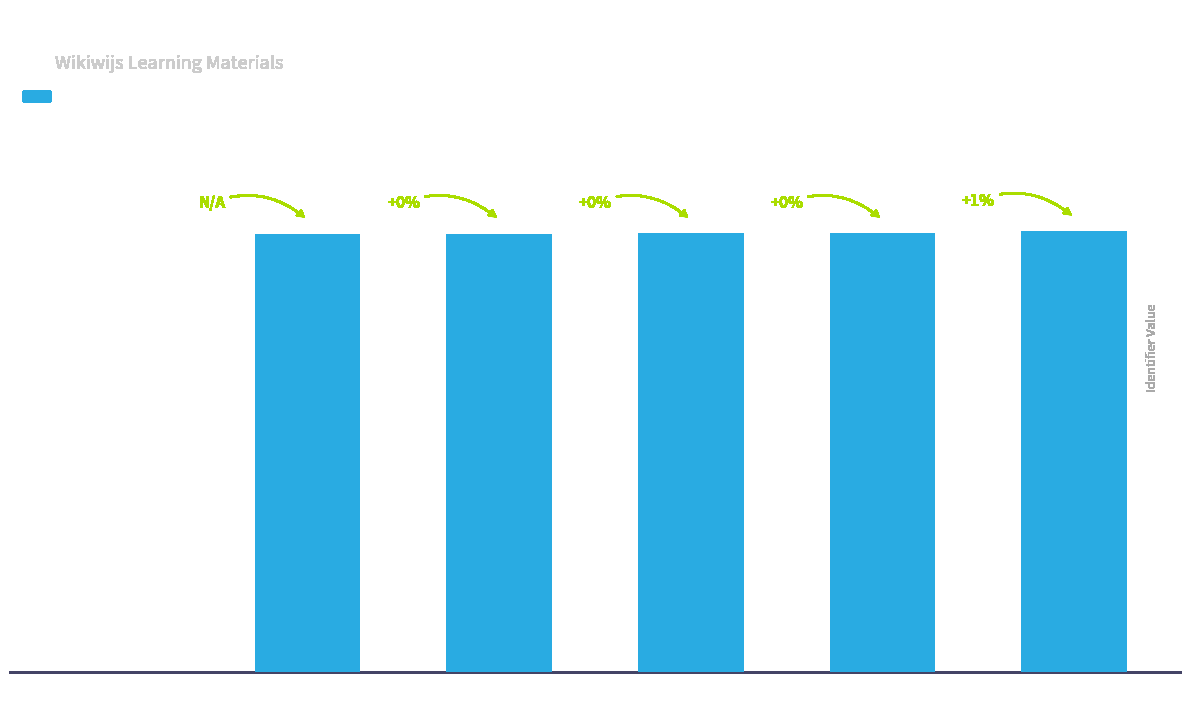

Which label corresponds to the largest value in the chart?

Sporenonderzoek